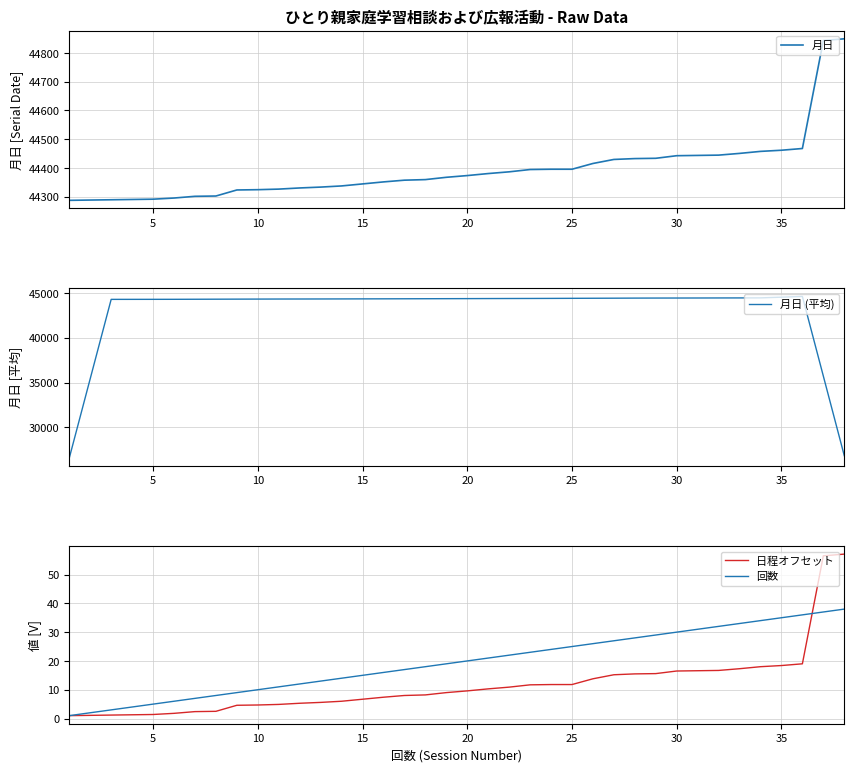

How many values in the 月日 series exceed 44374?

18